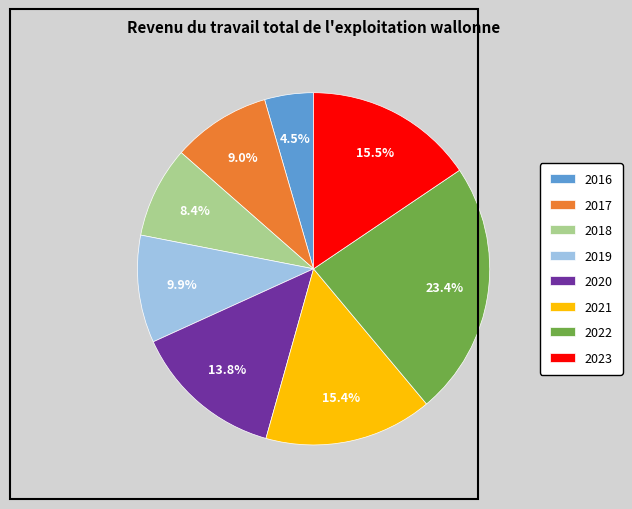

To the nearest percent, what is the average slice percentage?

12%